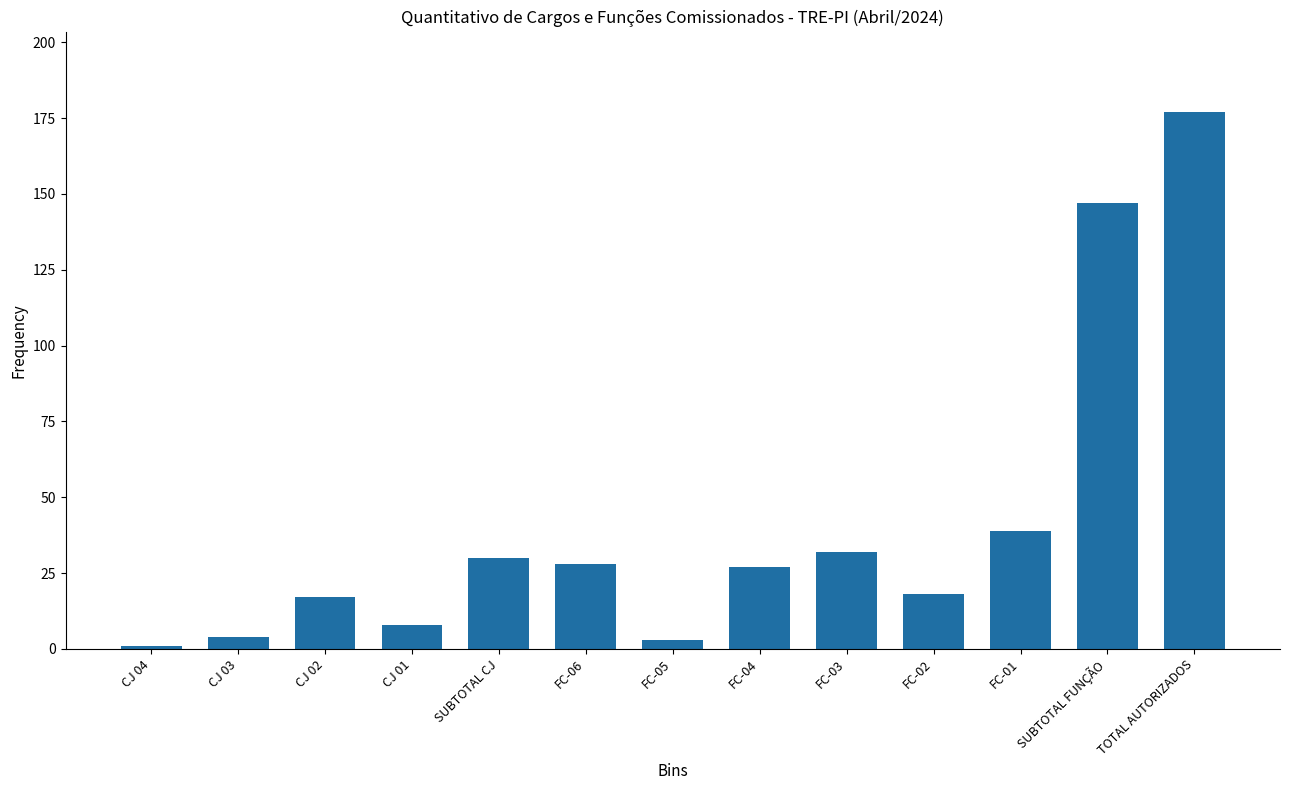

How many series are shown in this chart?

1